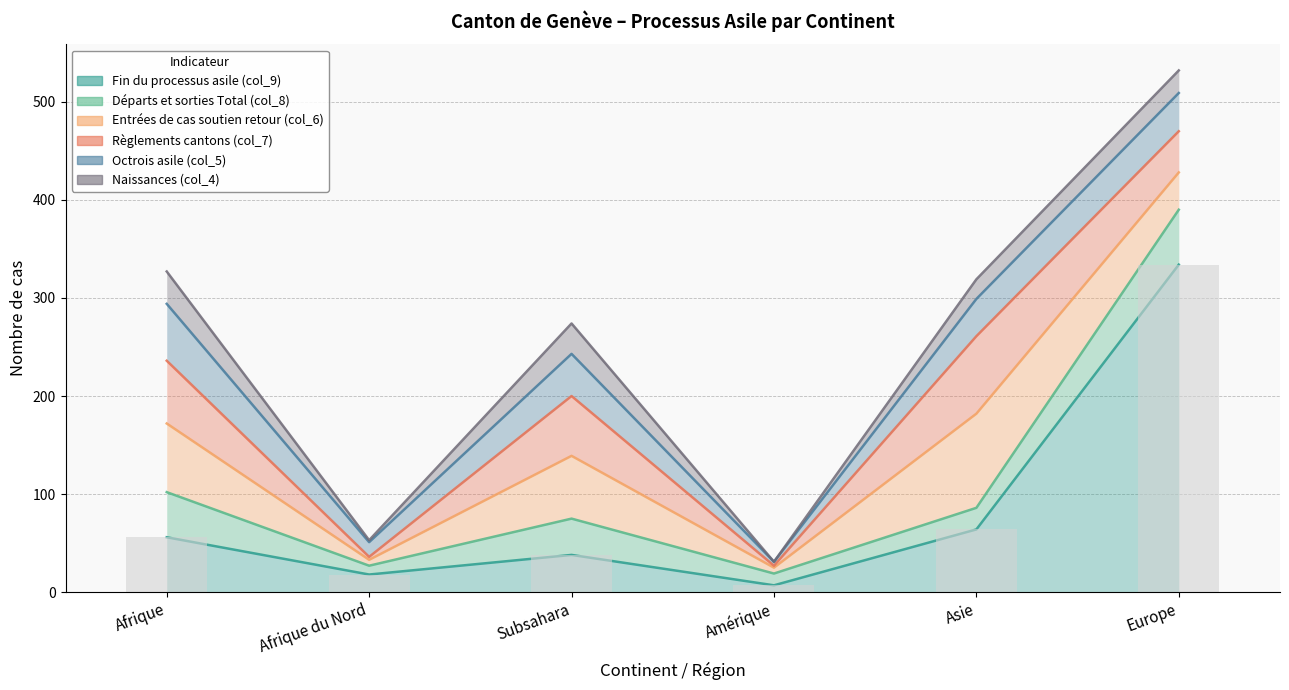

Where does the Octrois asile (col_5) series first go above 39?

Afrique